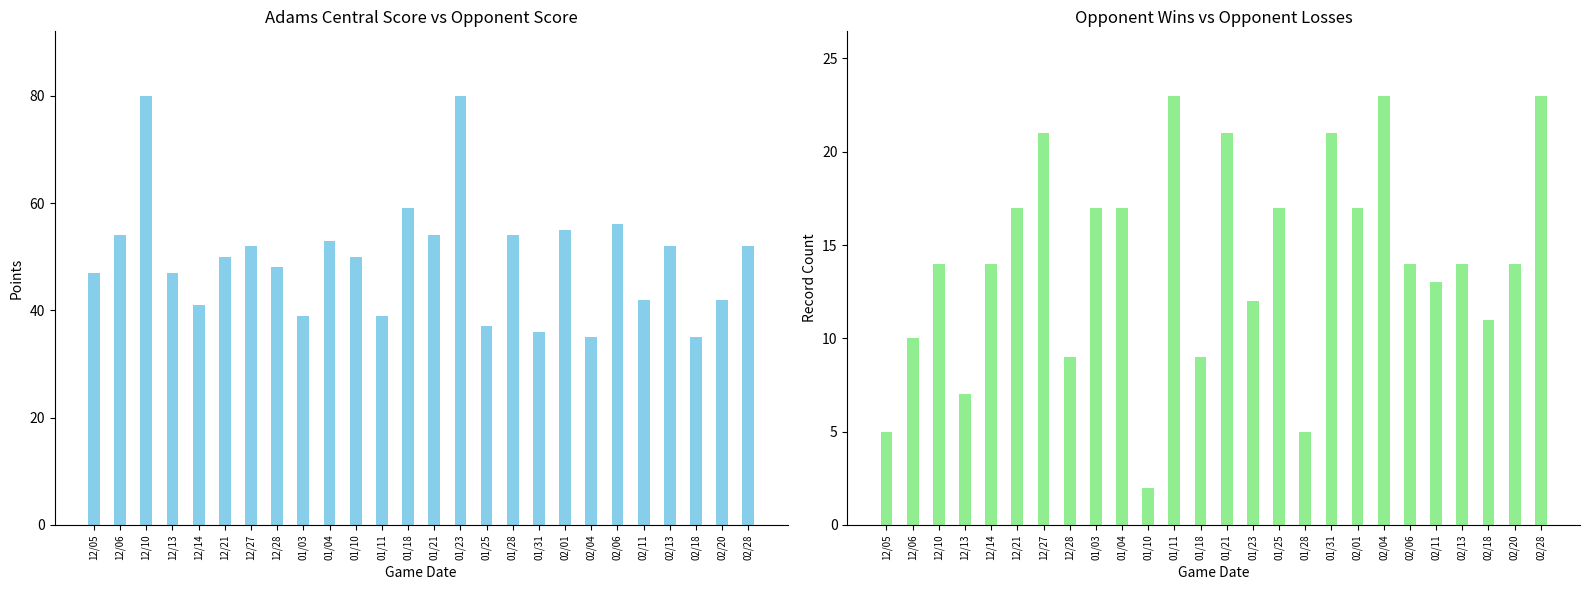

List the series in order of their peak value, lowest first.

Opp Wins, Score